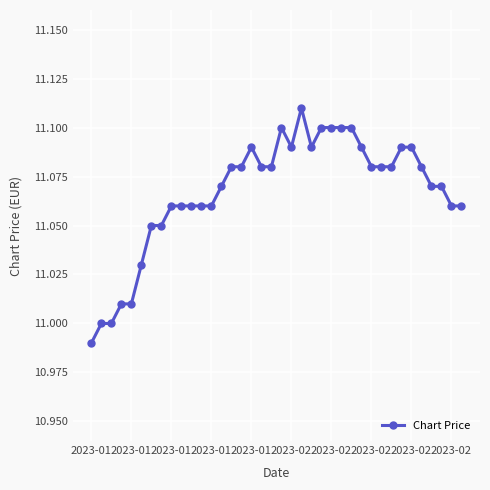

True or false: there are more than 0 points higher than both neighbors.

True